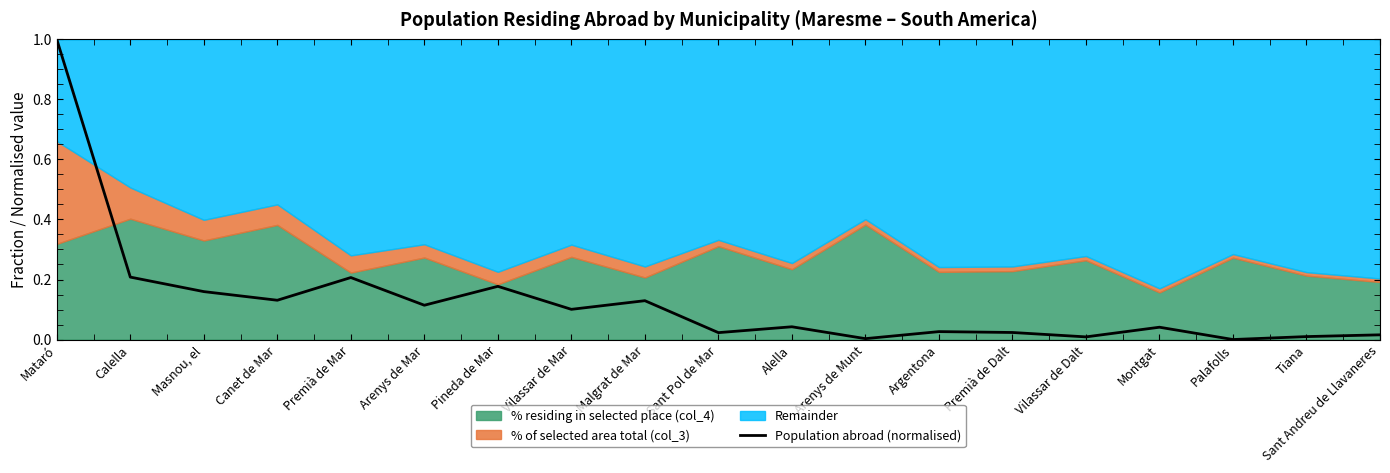

Reading right to left, what are all the values shown in this chart?

Sant Andreu de Llavaneres=0.0	Tiana=0.0	Palafolls=0.0	Montgat=0.0	Vilassar de Dalt=0.0	Premià de Dalt=0.0	Argentona=0.0	Arenys de Munt=0.0	Alella=0.0	Sant Pol de Mar=0.0	Malgrat de Mar=0.1	Vilassar de Mar=0.1	Pineda de Mar=0.2	Arenys de Mar=0.1	Premià de Mar=0.2	Canet de Mar=0.1	Masnou, el=0.2	Calella=0.2	Mataró=1.0